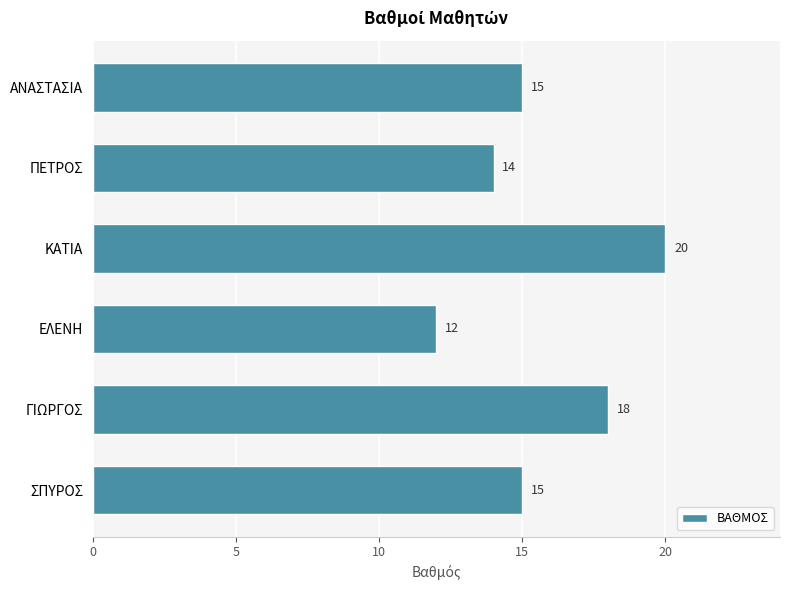

Reading bottom to top, transcribe all the data shown in this chart.

ΣΠΥΡΟΣ=15	ΓΙΩΡΓΟΣ=18	ΕΛΕΝΗ=12	ΚΑΤΙΑ=20	ΠΕΤΡΟΣ=14	ΑΝΑΣΤΑΣΙΑ=15